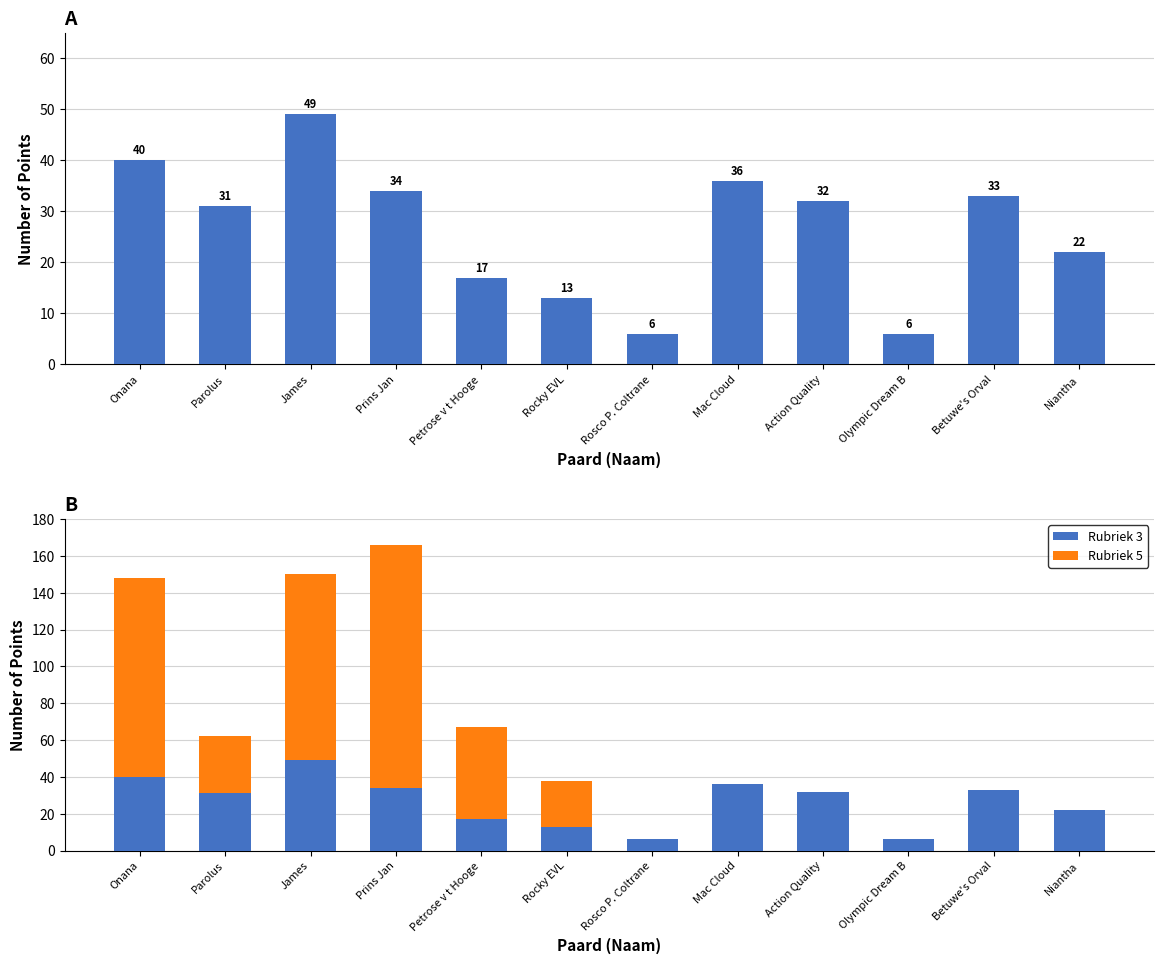

Does the chart contain stacked bars?

No